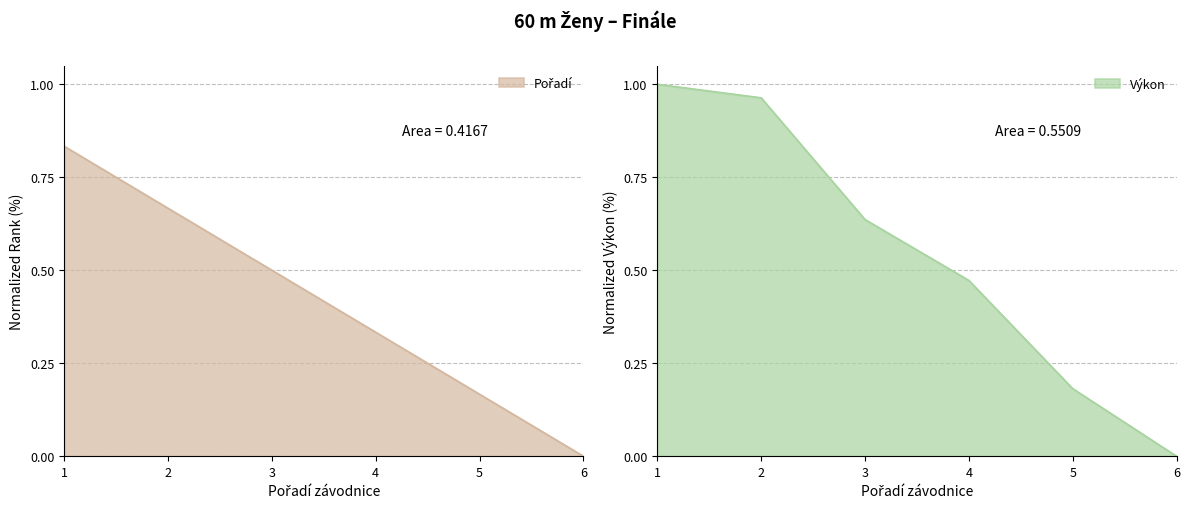

At which label does Výkon reach its minimum?

6